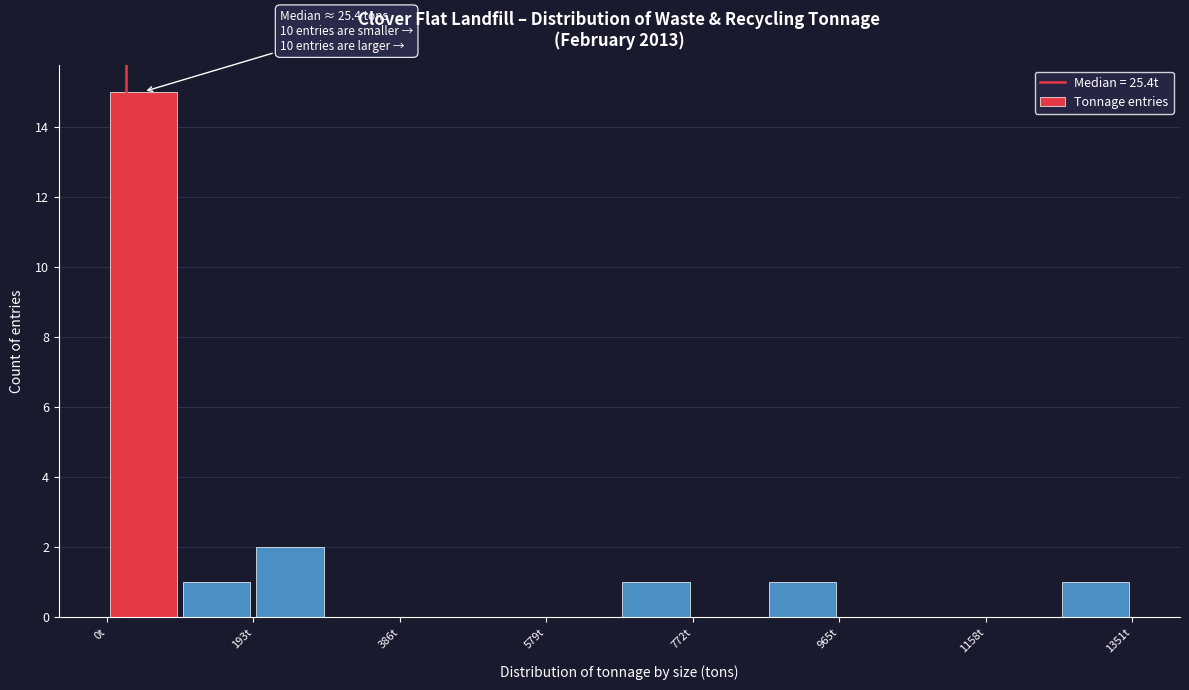

Over which range of the x-axis is the bar tallest?

0 to 100